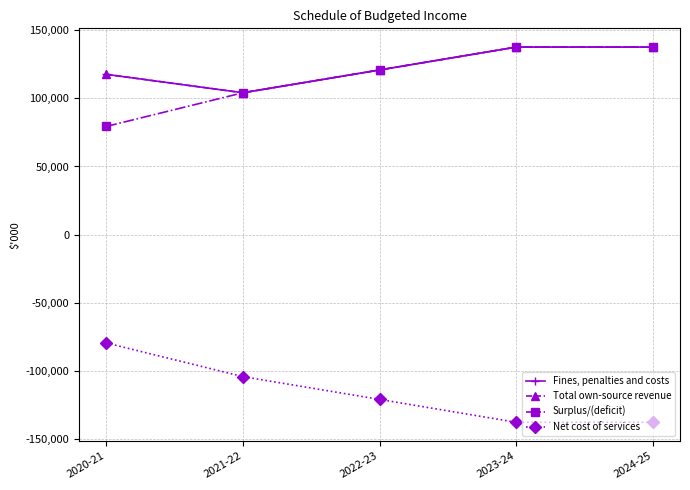

What is the label of the 2nd point from the left?

2021-22